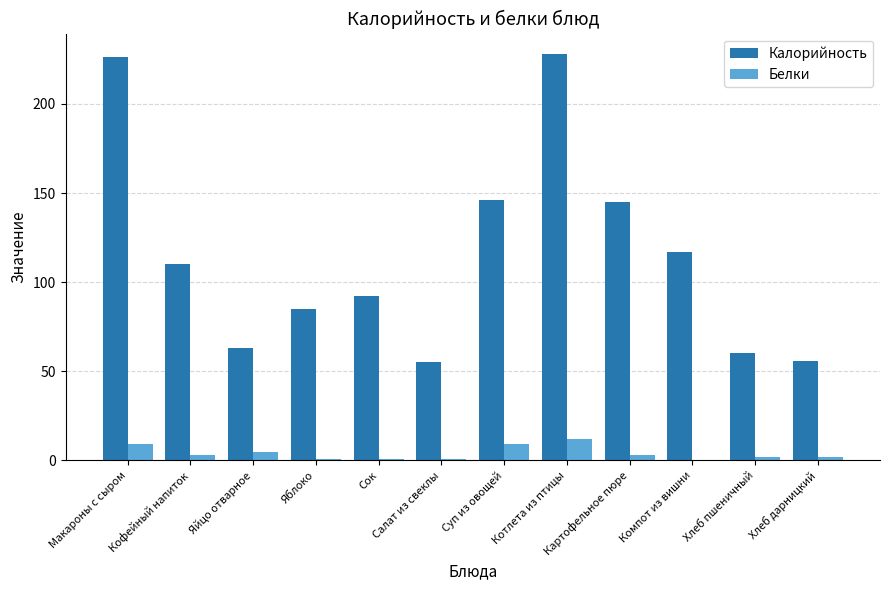

Is the value of Калорийность at Хлеб дарницкий greater than the value of Белки at Яйцо отварное?

Yes